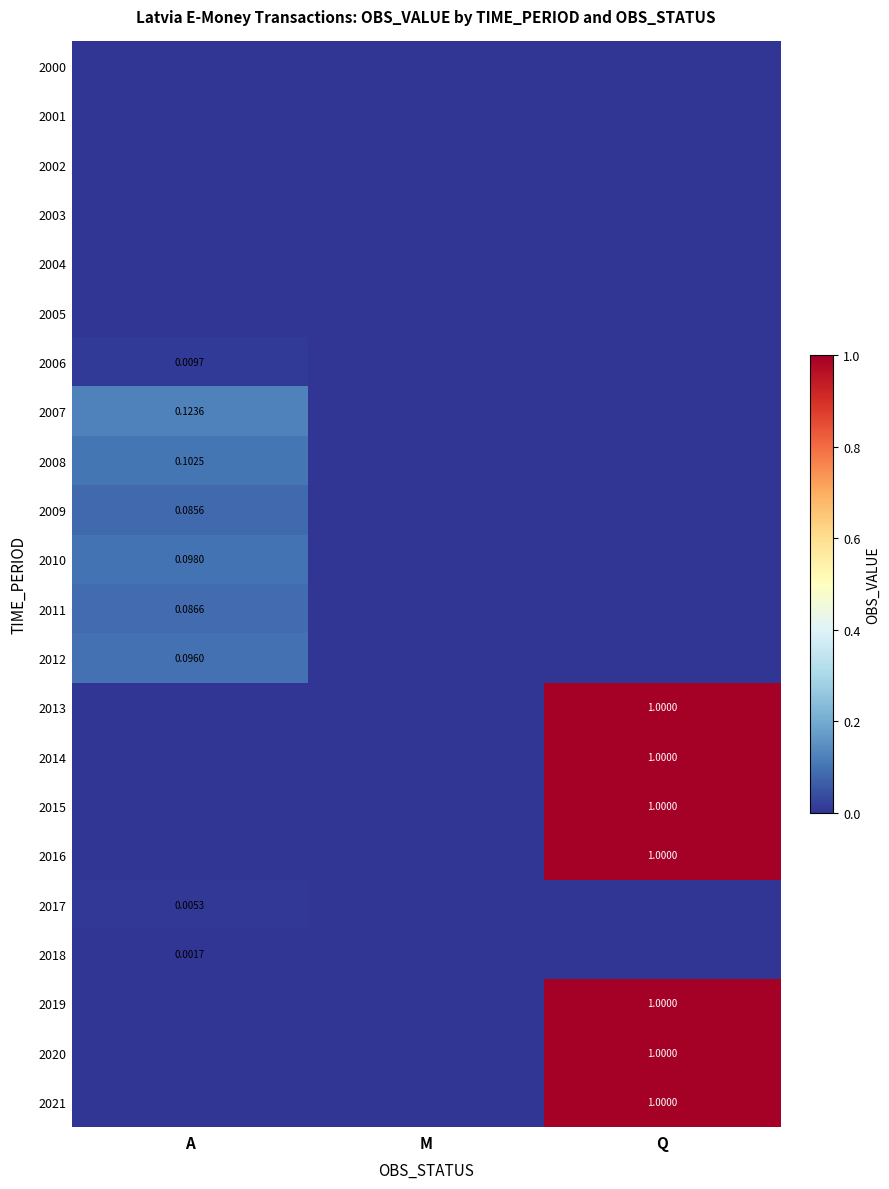

Which series has the largest total across all categories?

2013